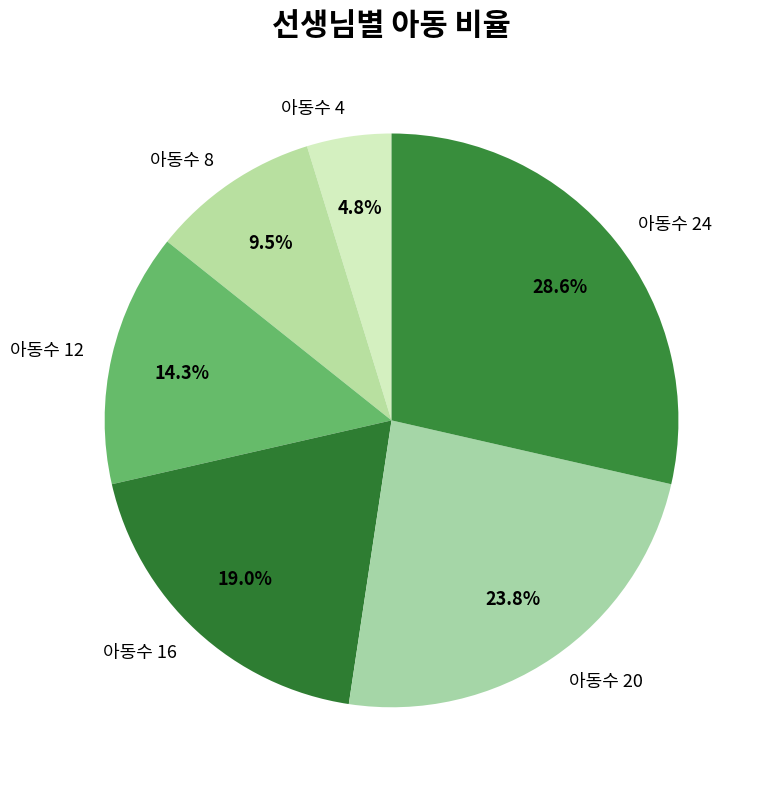

To the nearest percent, what percentage of the pie is 아동수 16?

19%